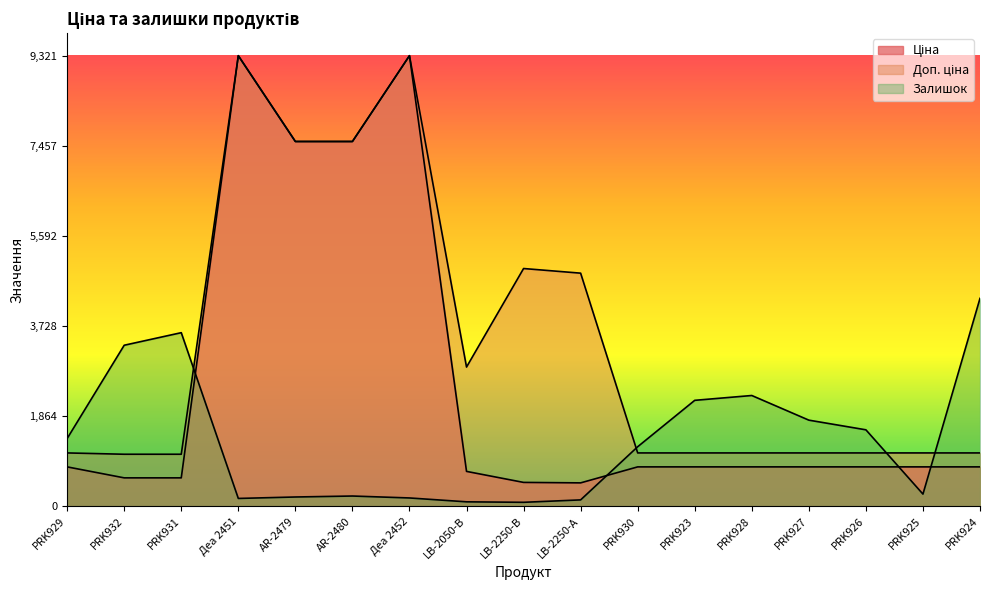

Reading left to right, transcribe all the data shown in this chart.

Ціна: 813.0	586.0	586.0	9321.4	7545.9	7545.9	9321.4	719.6	491.7	482.1	813.0	813.0	813.0	813.0	813.0	813.0	813.0
Доп. ціна: 1101.8	1074.5	1074.5	9321.4	7545.9	7545.9	9321.4	2878.5	4917.4	4821.4	1101.8	1101.8	1101.8	1101.8	1101.8	1101.8	1101.8
Залишок: 1400.0	3330.0	3590.0	160.0	190.0	210.0	170.0	90.0	80.0	130.0	1230.0	2190.0	2290.0	1780.0	1580.0	250.0	4300.0